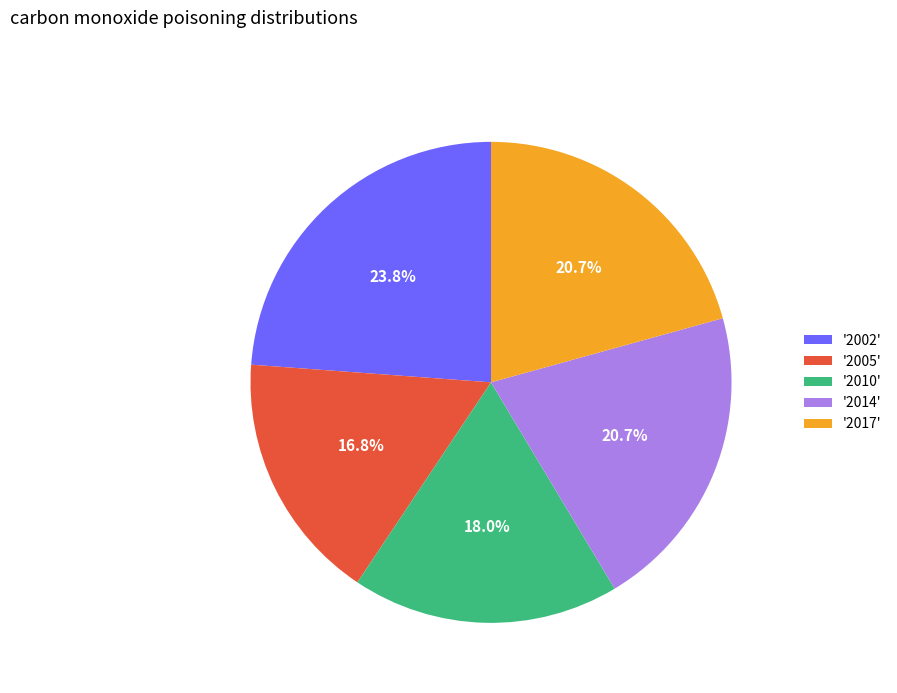

Which slice is the smallest?

'2005'